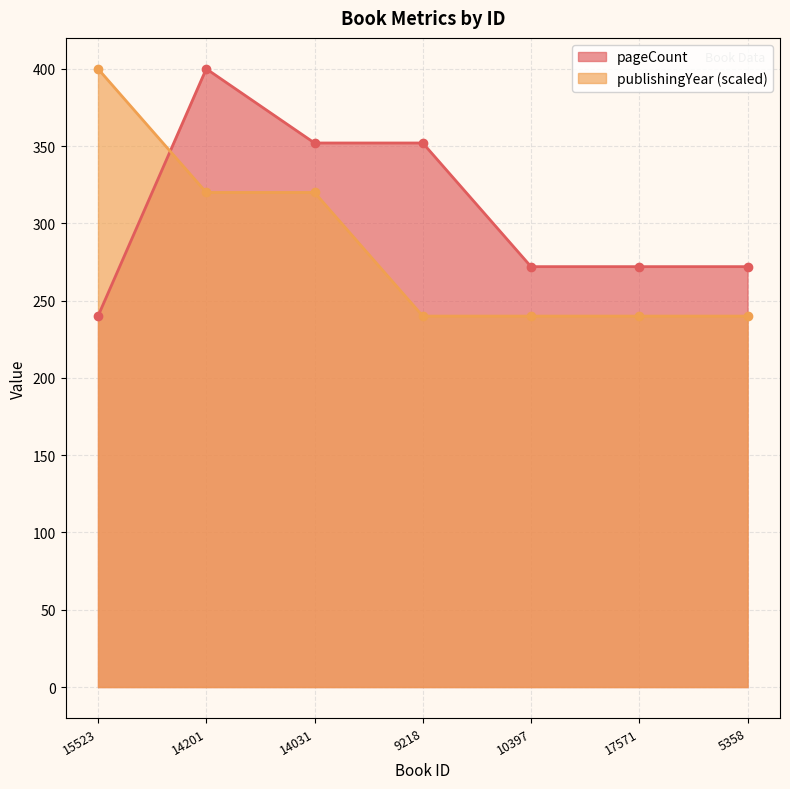

What is the maximum value shown in the chart?

400